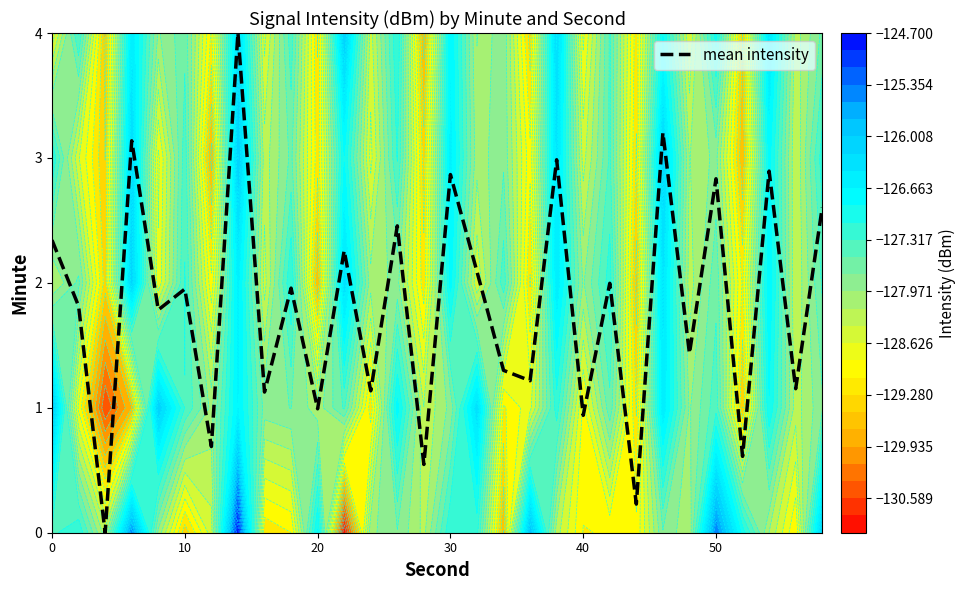

How many data points are above 1?

23